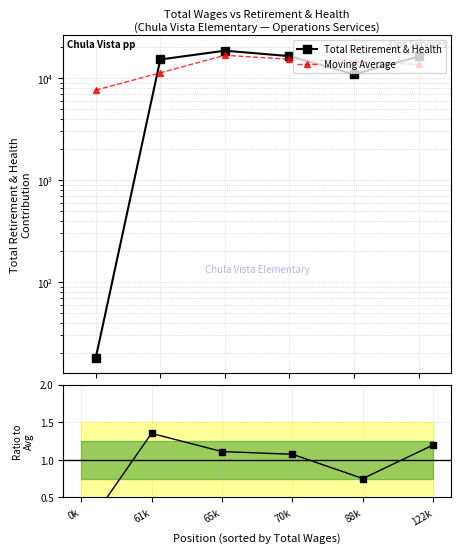

True or false: Total Retirement & Health and Ratio to Avg intersect in this chart.

False